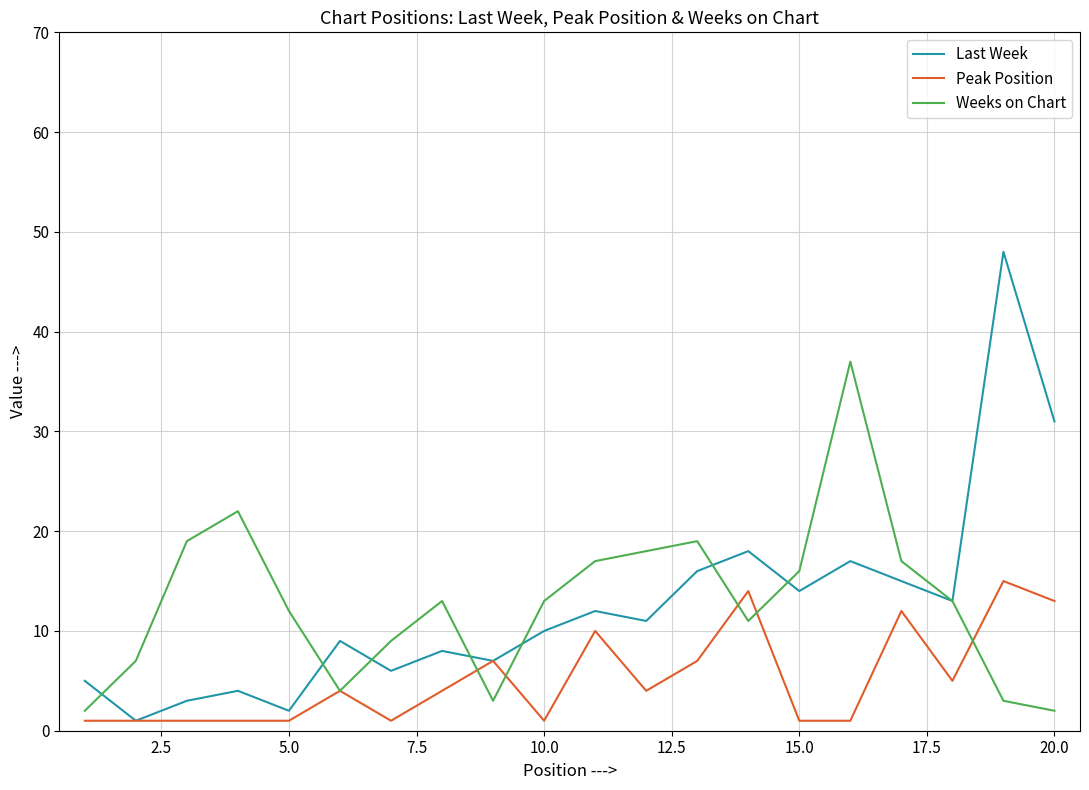

What is the maximum value for Last Week?

48